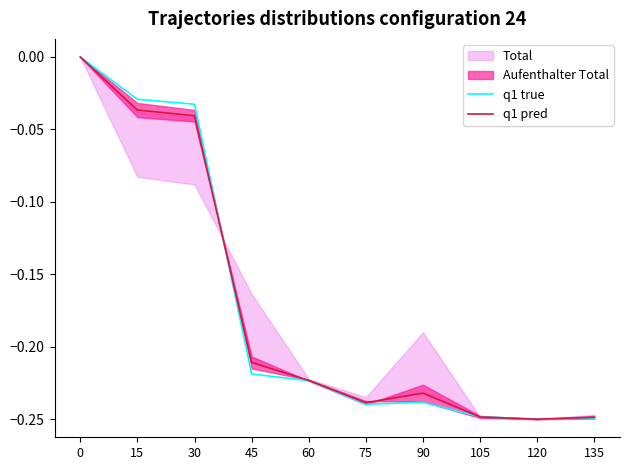

Reading right to left, extract all data points from this chart.

q1 true: 135=-0.2	120=-0.2	105=-0.2	90=-0.2	75=-0.2	60=-0.2	45=-0.2	30=-0.0	15=-0.0	0=0.0
q1 pred: 135=-0.2	120=-0.2	105=-0.2	90=-0.2	75=-0.2	60=-0.2	45=-0.2	30=-0.0	15=-0.0	0=0.0